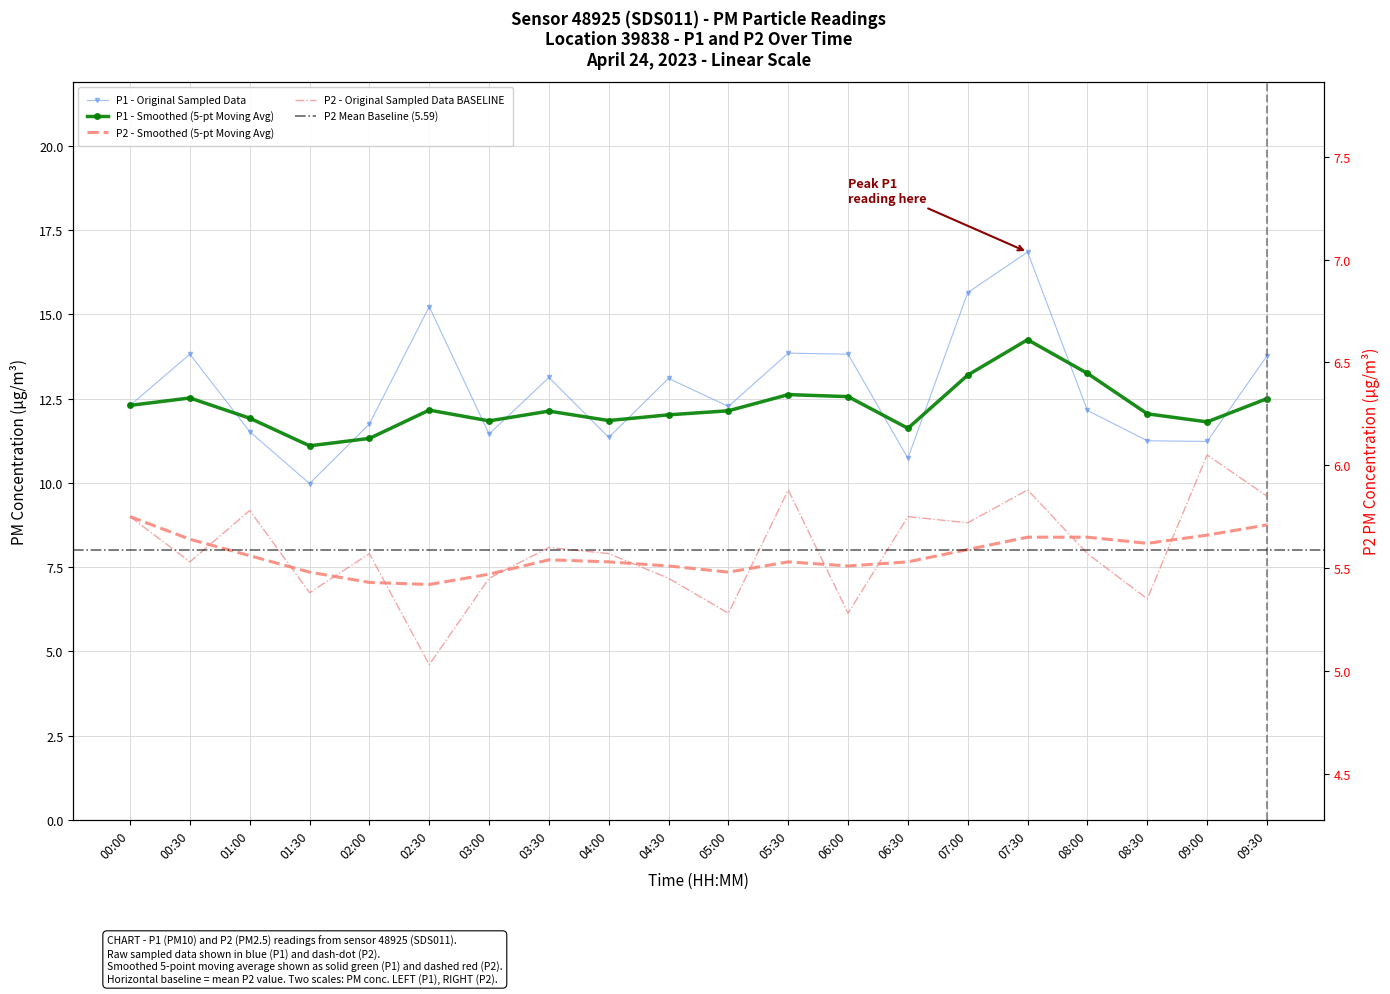

At which category does P1 reach its first local peak?

00:30